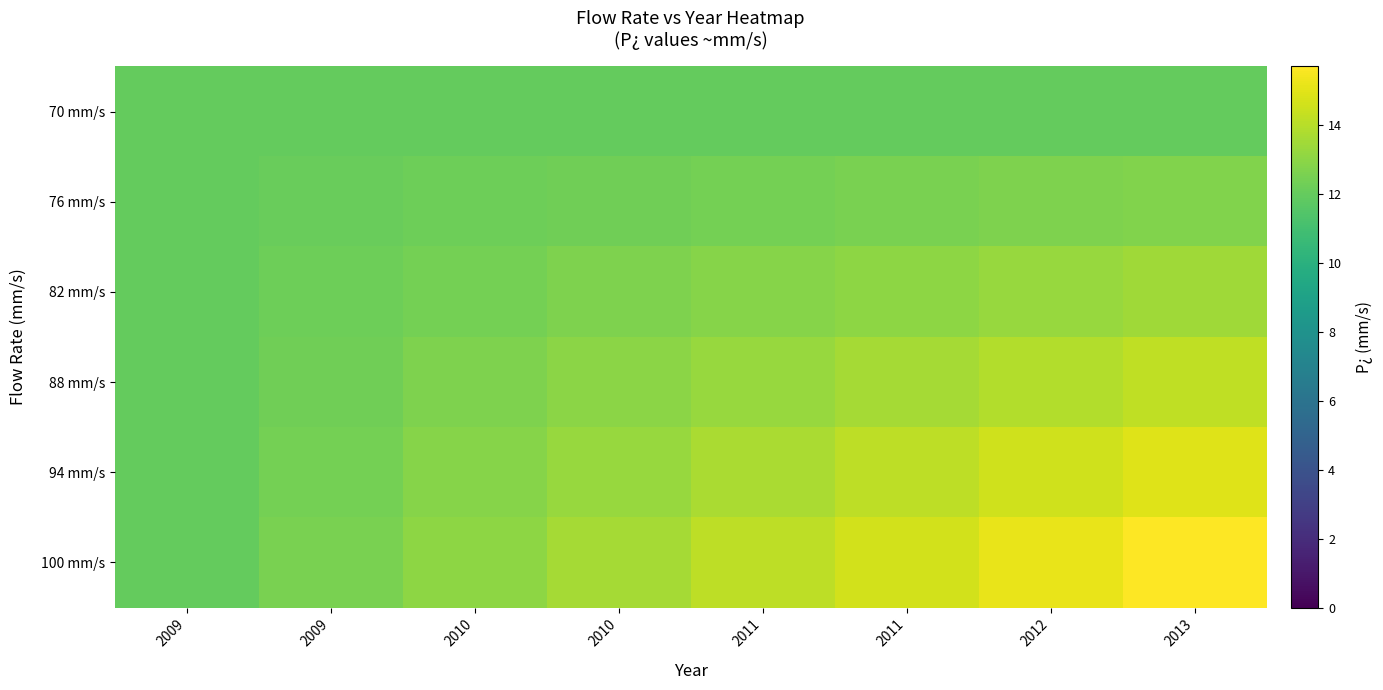

Rank the series at 2010 from lowest to highest value.

70 mm/s, 76 mm/s, 82 mm/s, 88 mm/s, 94 mm/s, 100 mm/s